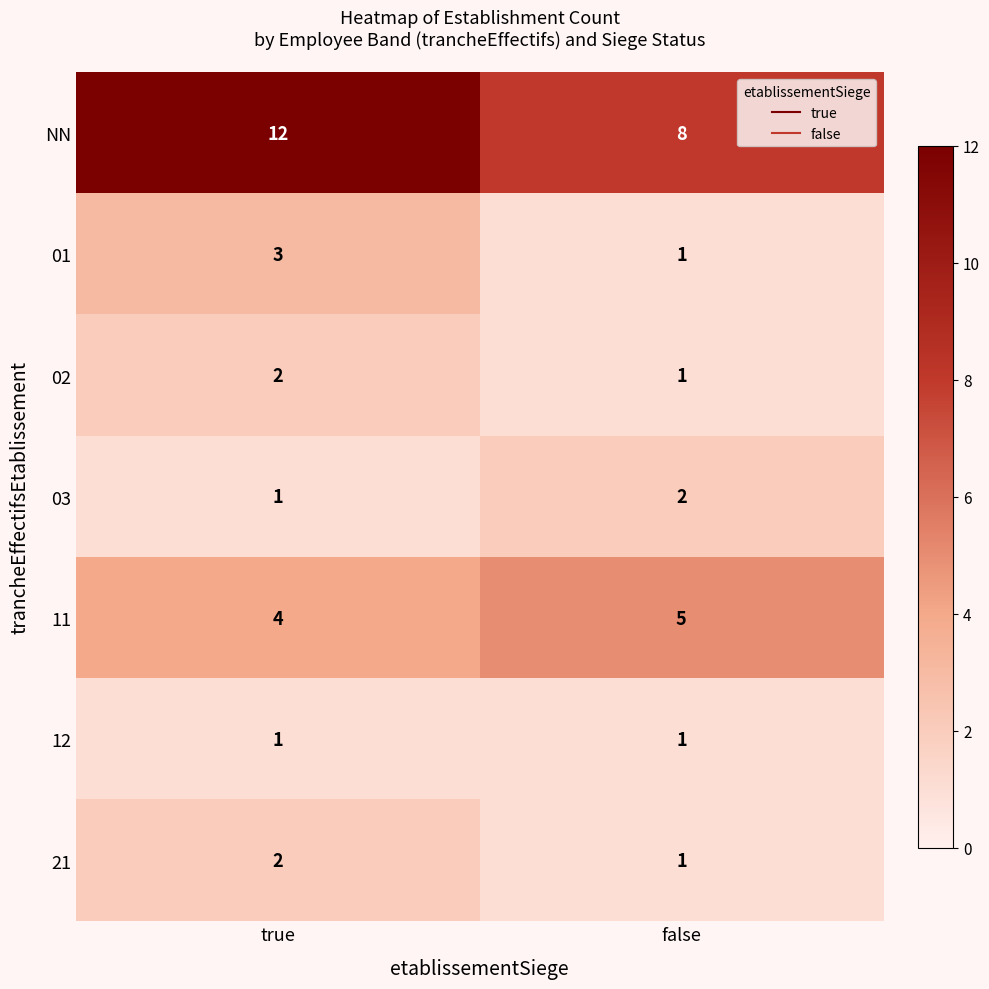

Reading right to left, transcribe all the data shown in this chart.

NN: 8	12
01: 1	3
02: 1	2
03: 2	1
11: 5	4
12: 1	1
21: 1	2